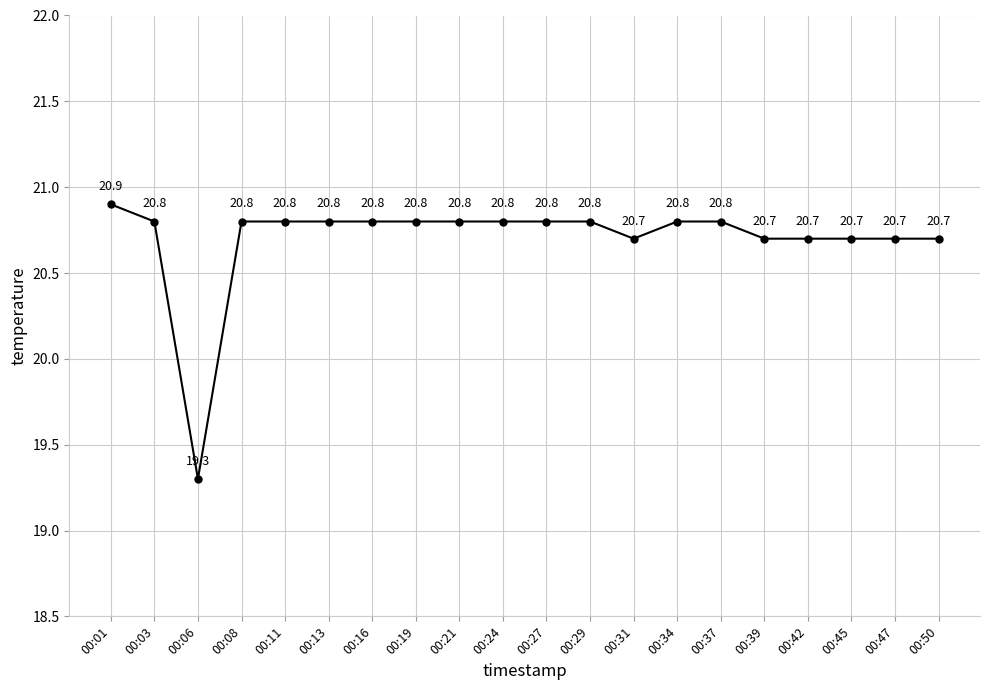

What is the difference between the second highest and minimum values?

1.5